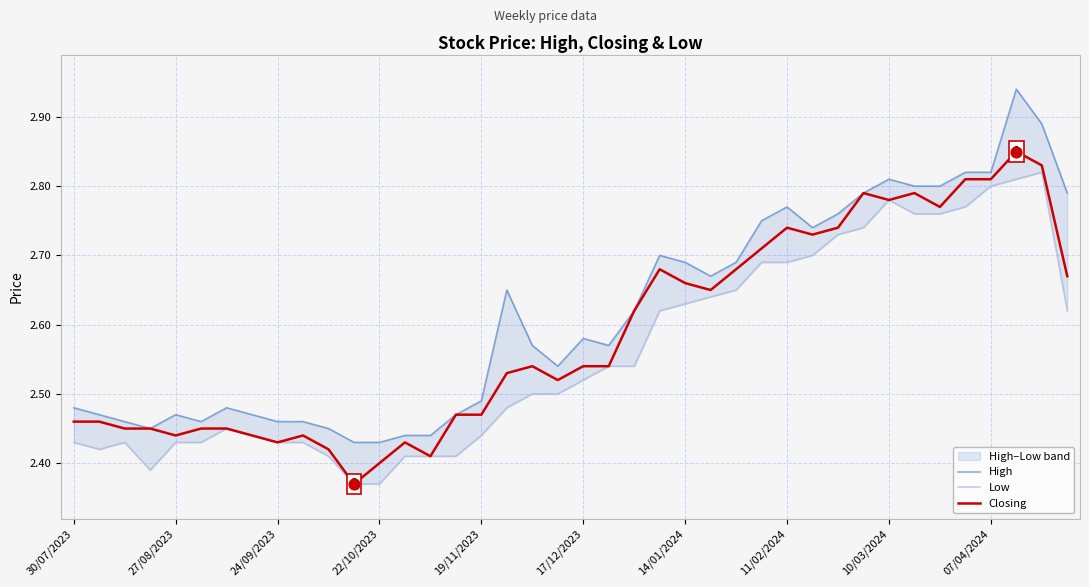

At how many categories does at least one series exceed 2?

40